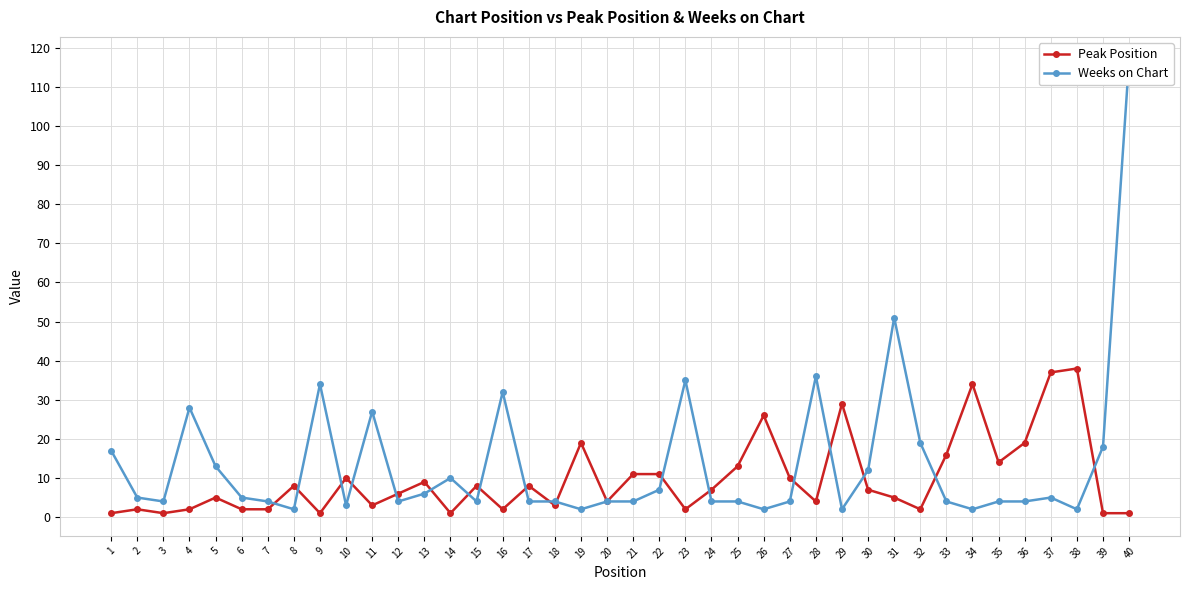

Where do Peak Position and Weeks on Chart first cross each other?

7 and 8